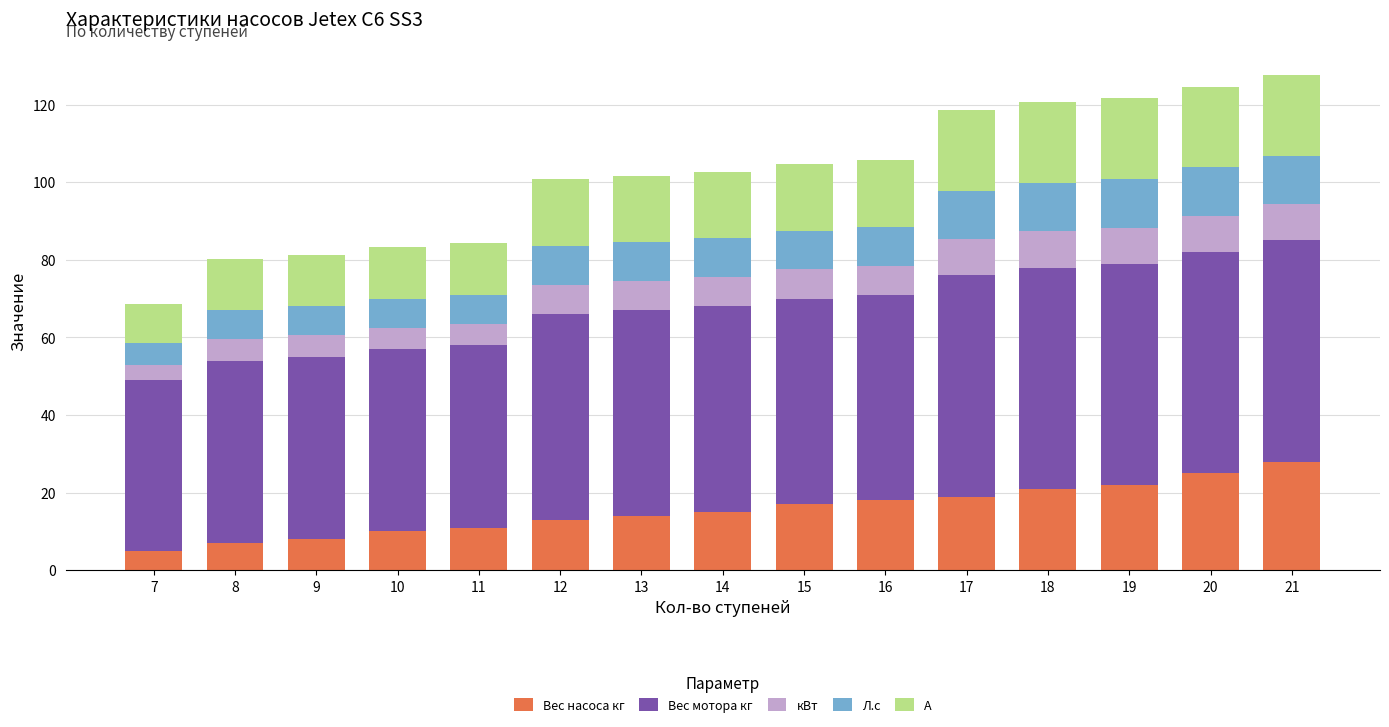

What is the highest value of the Вес насоса кг series?

28.0